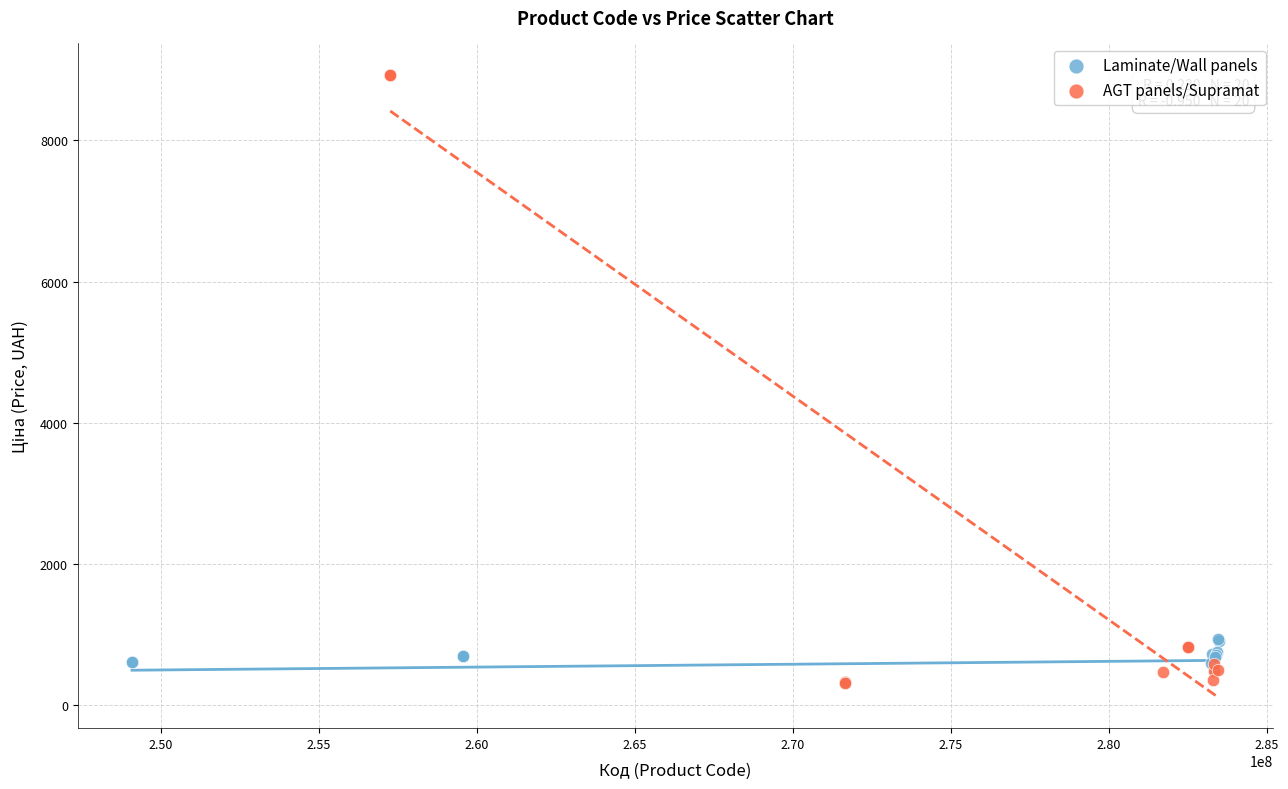

Which series has the widest spread of Y values?

AGT panels/Supramat